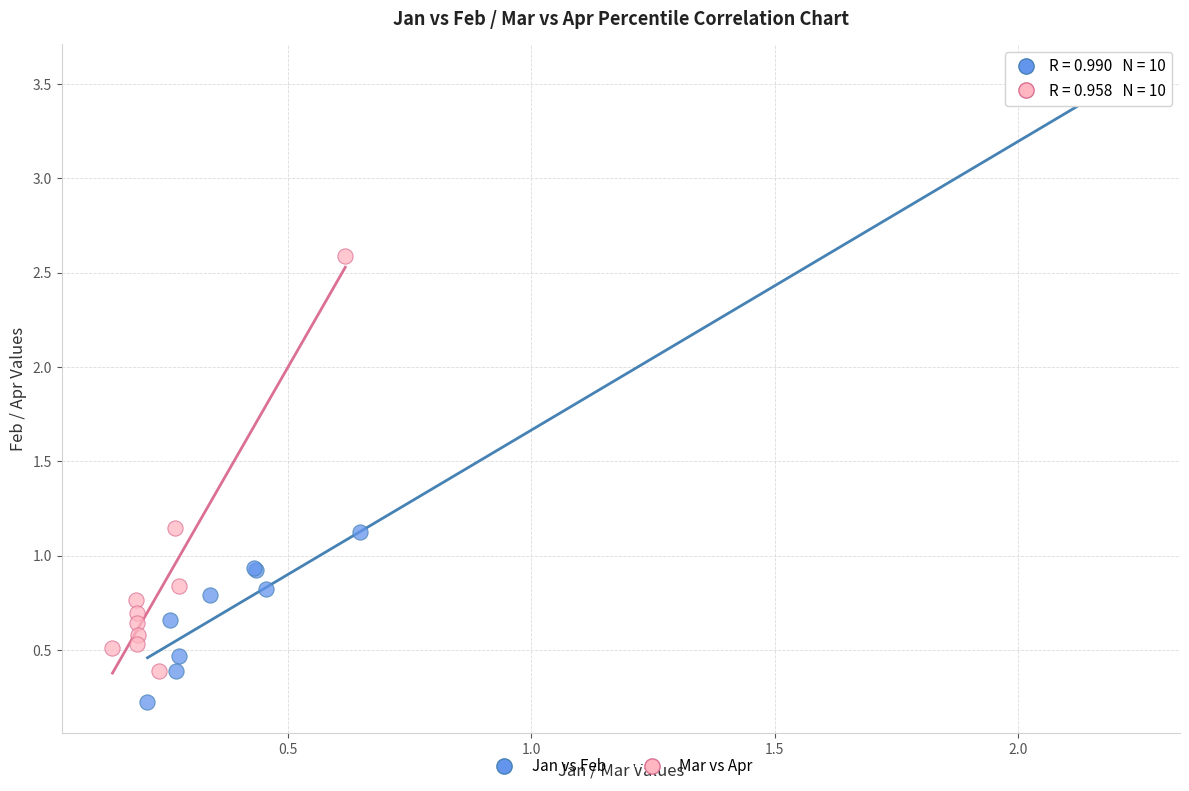

Which series contains the highest Y value?

Jan vs Feb